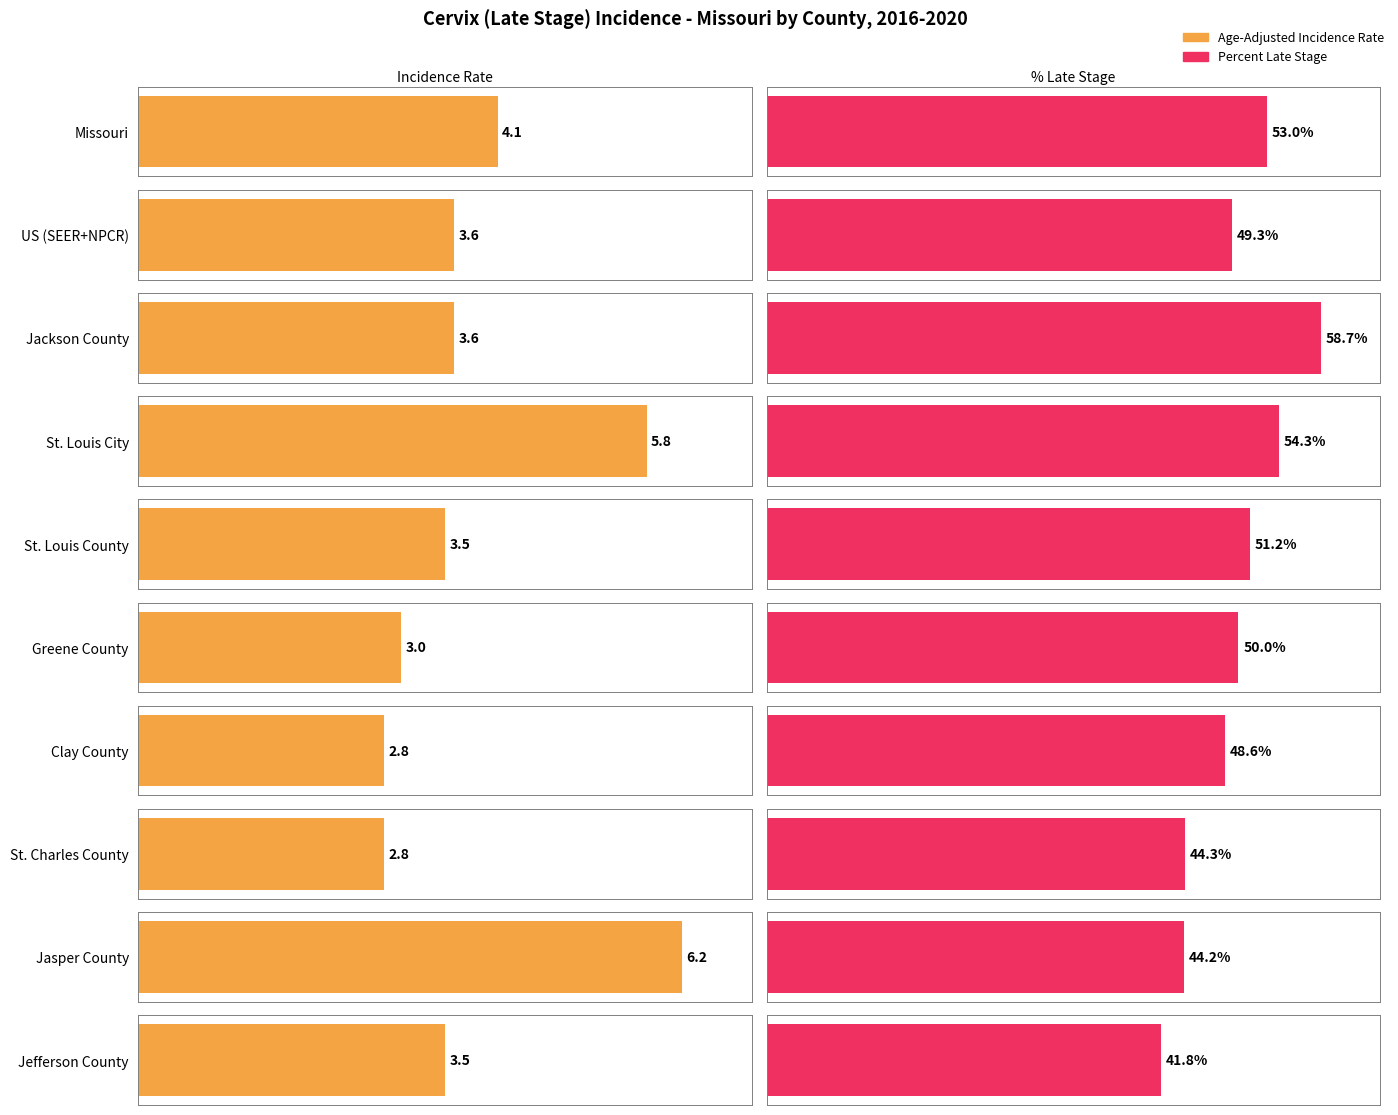

Reading left to right, transcribe all the data shown in this chart.

Age-Adjusted Incidence Rate: 4.1	3.6	3.6	5.8	3.5	3.0	2.8	2.8	6.2	3.5
Percent Late Stage: 53.0	49.3	58.7	54.3	51.2	50.0	48.6	44.3	44.2	41.8